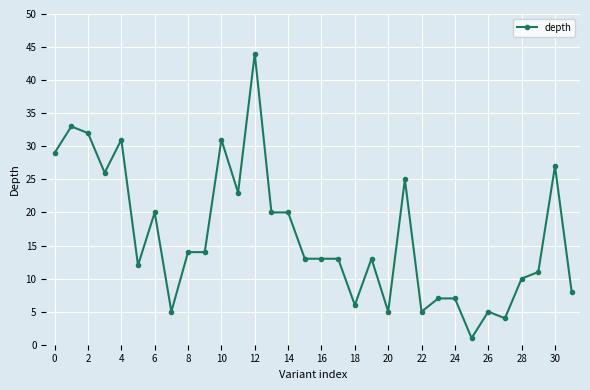

What is the value of the 17th point from the left?

13